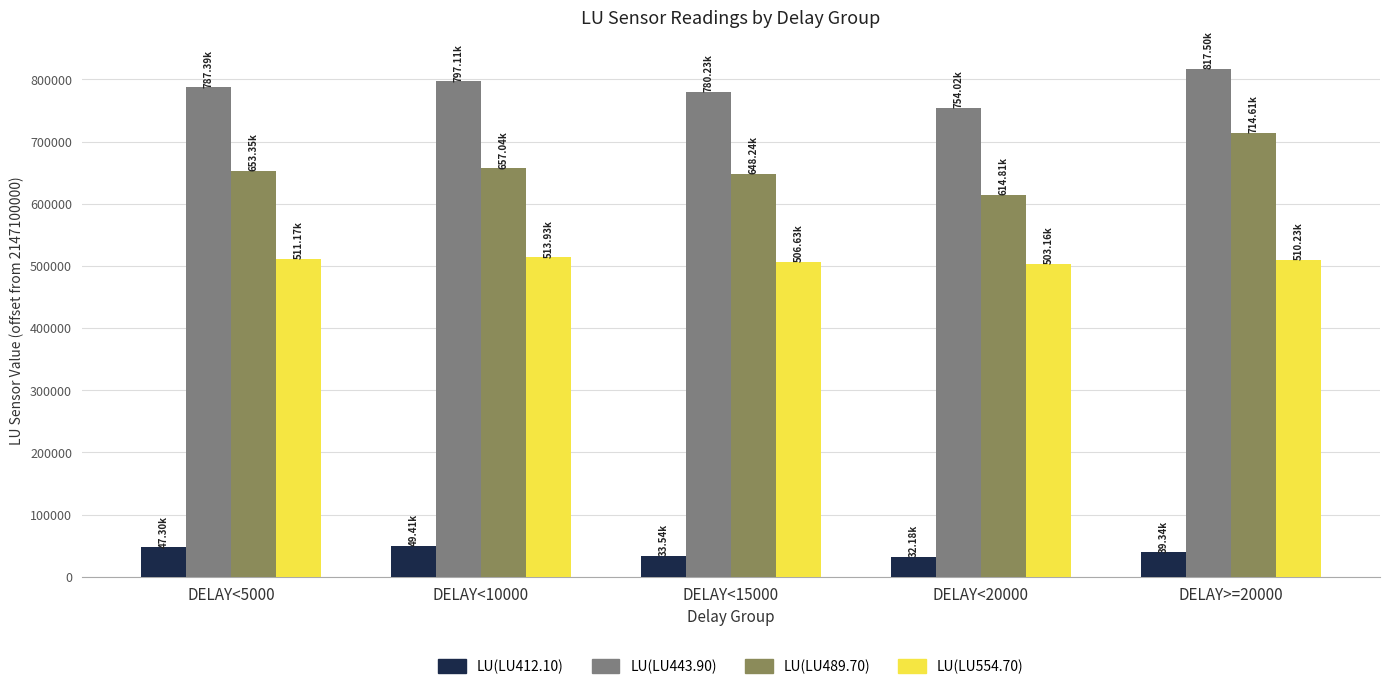

Are the bars grouped side by side (vs. stacked)?

Yes